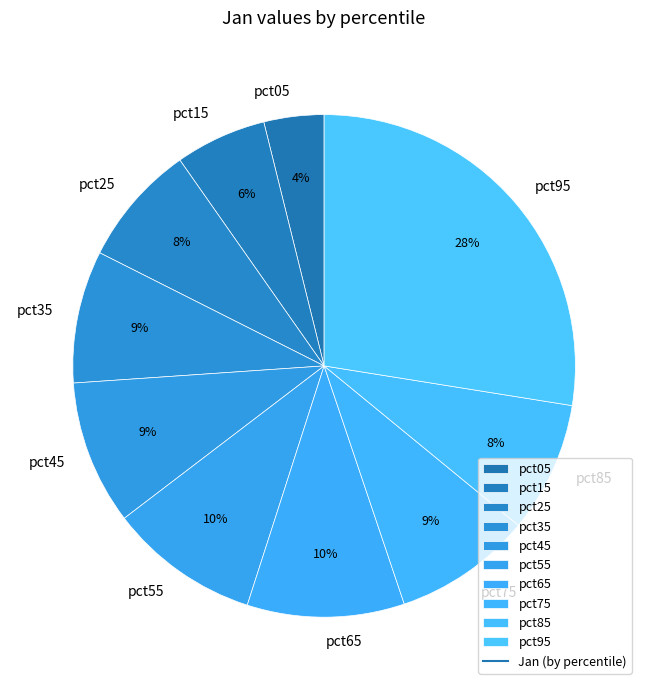

Combined, do pct35 and pct75 account for over 50%?

No